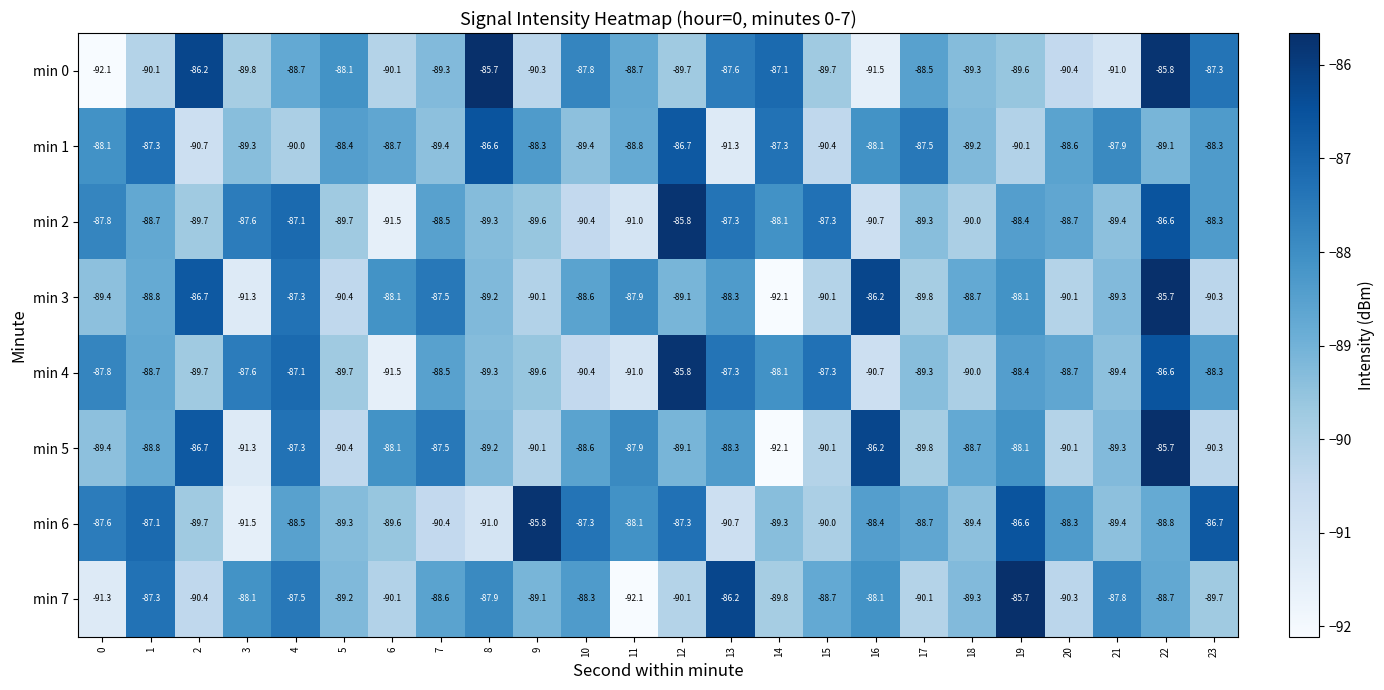

How many data points does each series have?

24